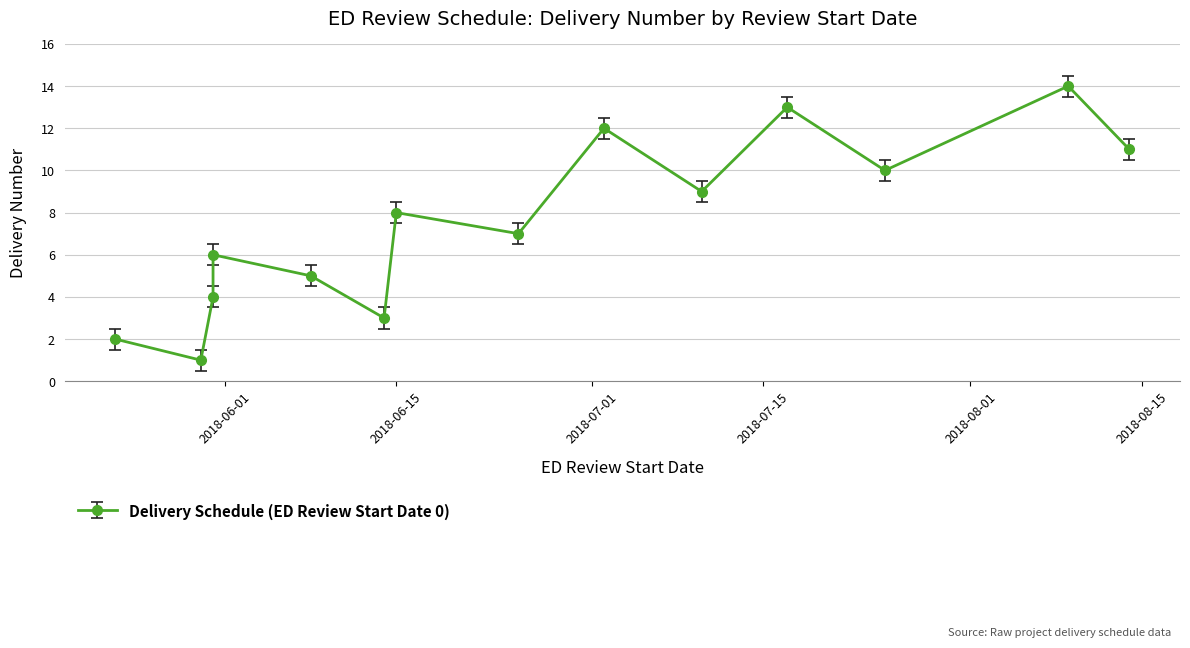

How many categories are shown in the chart?

14